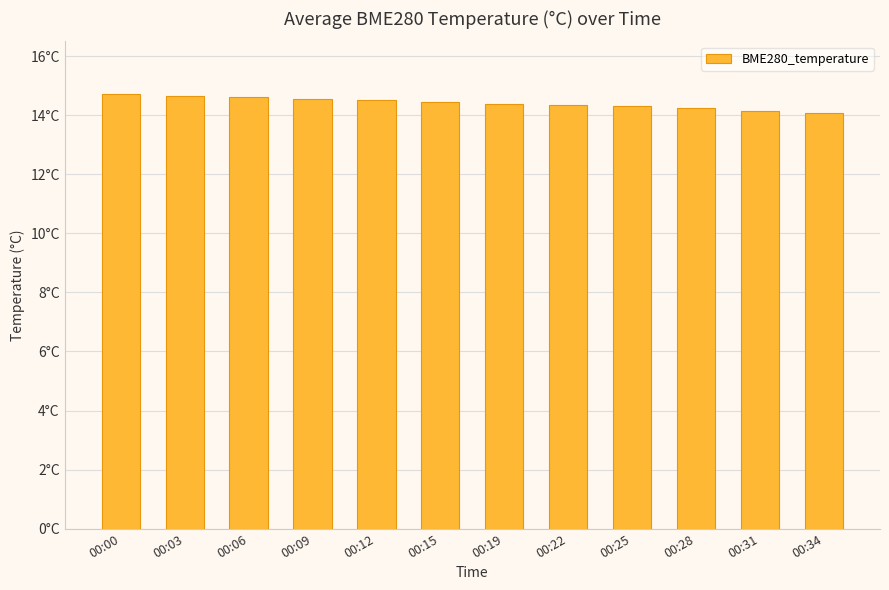

Reading left to right, what are all the values shown in this chart?

14.7	14.7	14.6	14.6	14.5	14.5	14.4	14.3	14.3	14.2	14.1	14.1